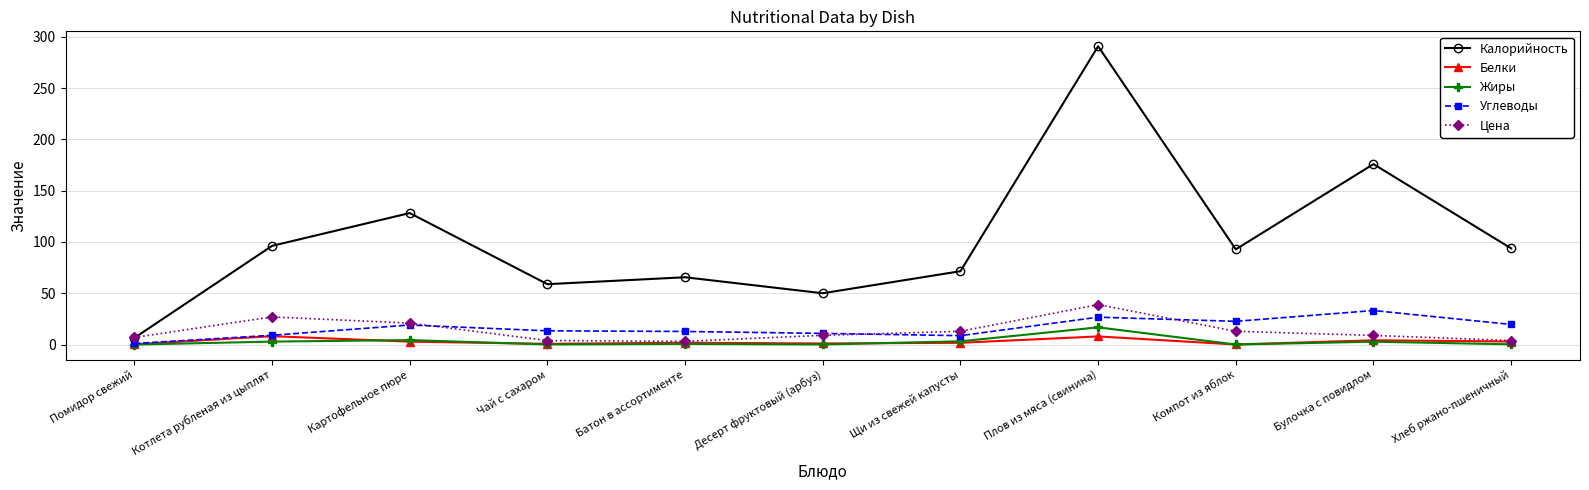

Which category has the highest value across all series?

Плов из мяса (свинина)